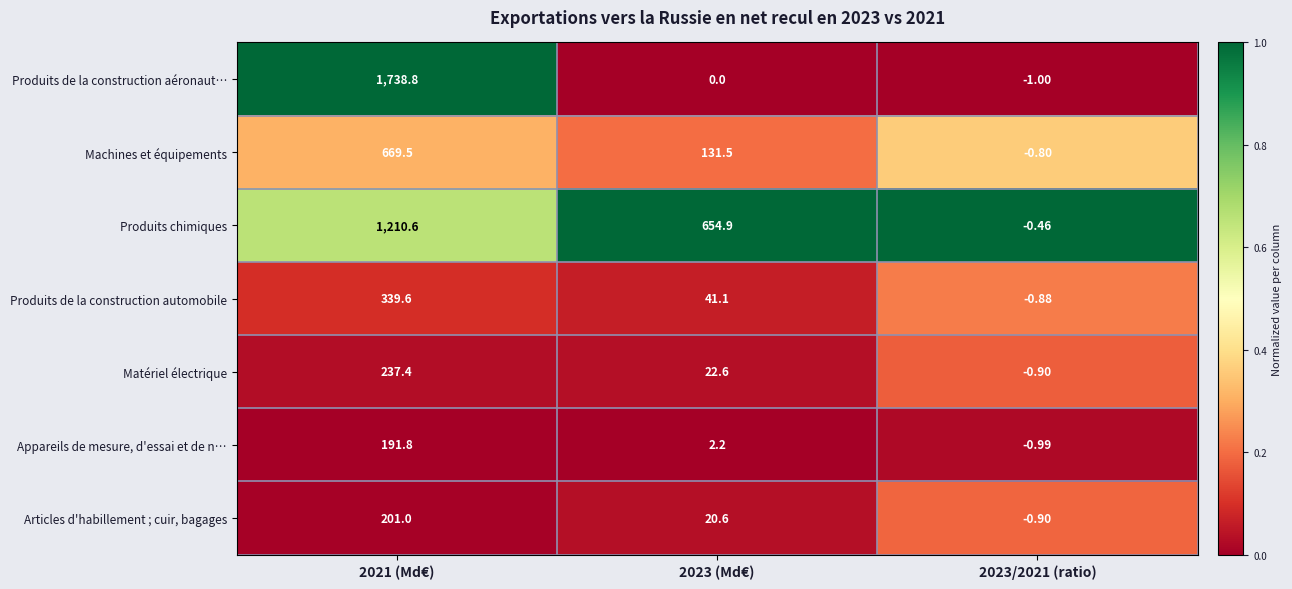

List the series in order of their peak value, highest first.

Produits de la construction aéronaut…, Produits chimiques, Machines et équipements, Produits de la construction automobile, Matériel électrique, Articles d'habillement ; cuir, bagages, Appareils de mesure, d'essai et de n…